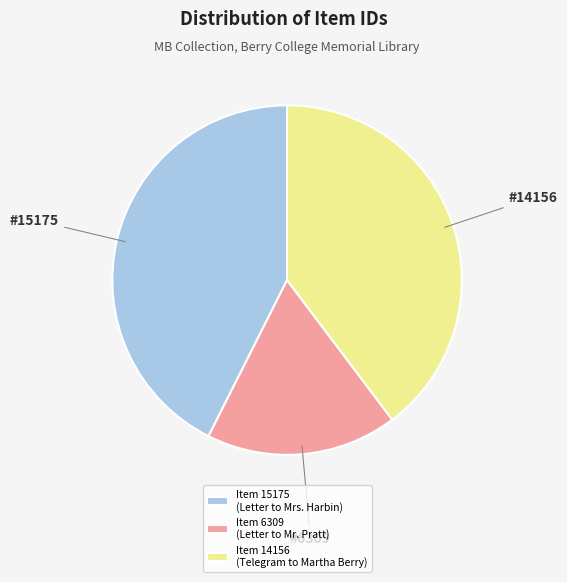

Rank the categories by value from lowest to highest.

Item 6309 (Letter to Mr. Pratt), Item 14156 (Telegram to Martha Berry), Item 15175 (Letter to Mrs. Harbin)